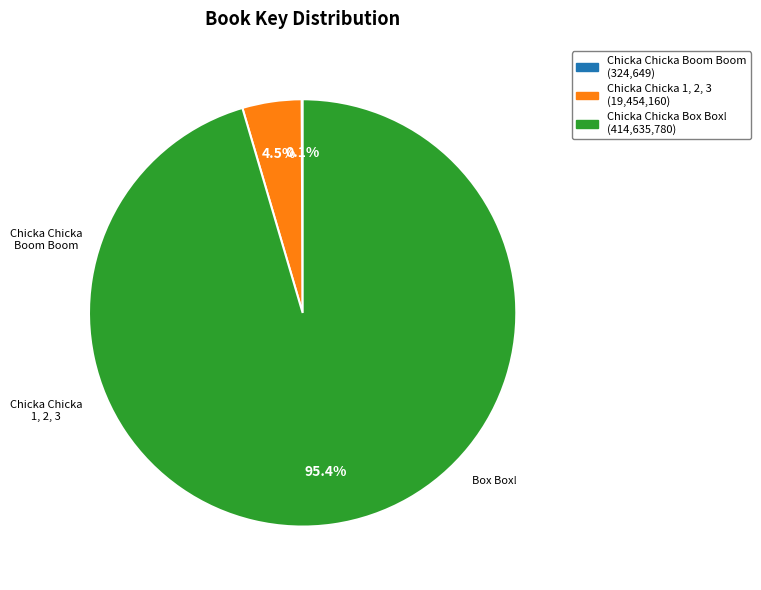

Is there any slice that represents more than half of the pie?

Yes